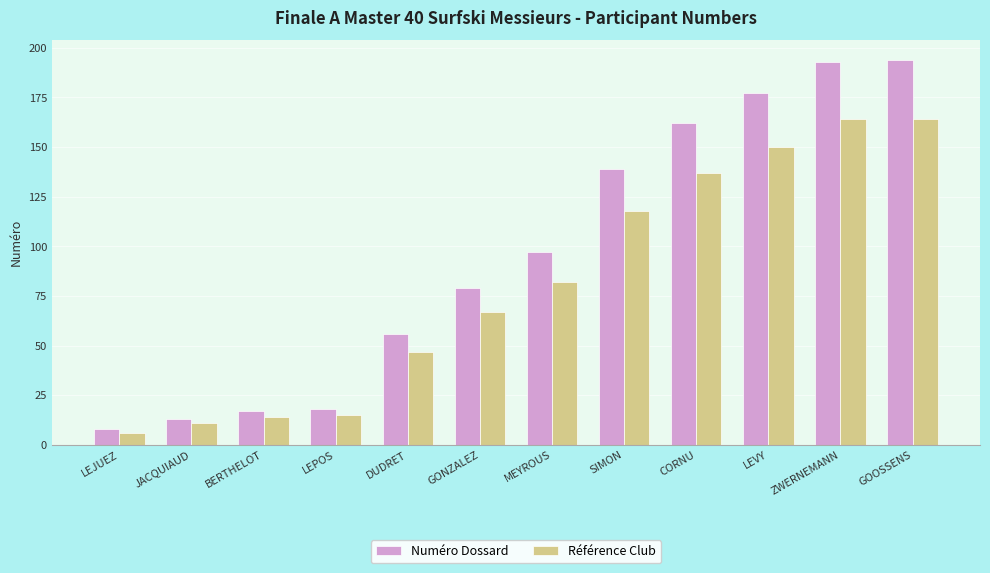

What is the total value across all series at GONZALEZ?

146